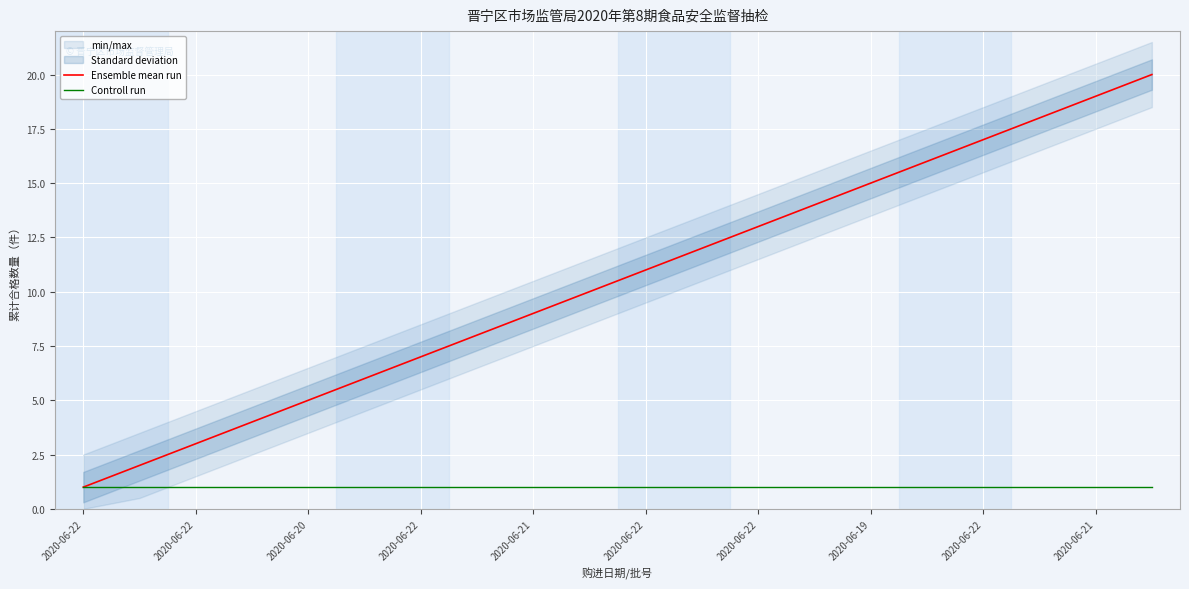

Between 11 and 15, which series saw the biggest shift?

Ensemble mean run